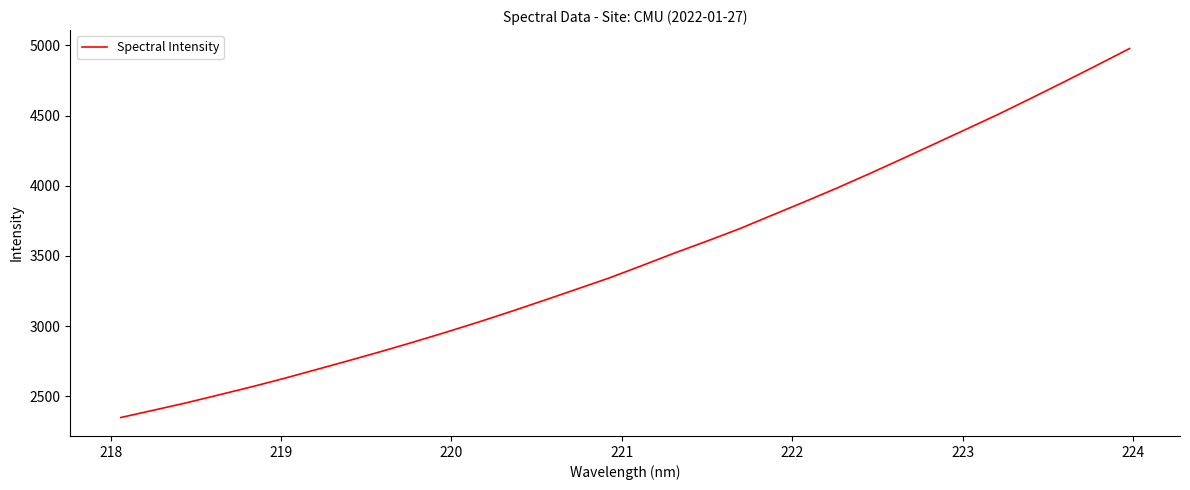

What is the difference between the maximum and minimum values?

2629.5